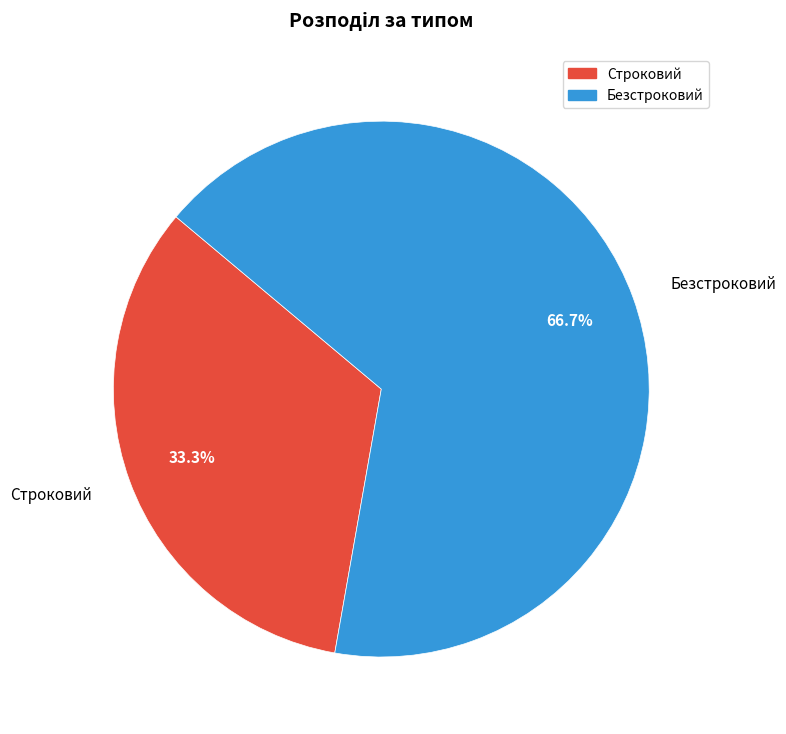

How many segments does this pie chart have?

2